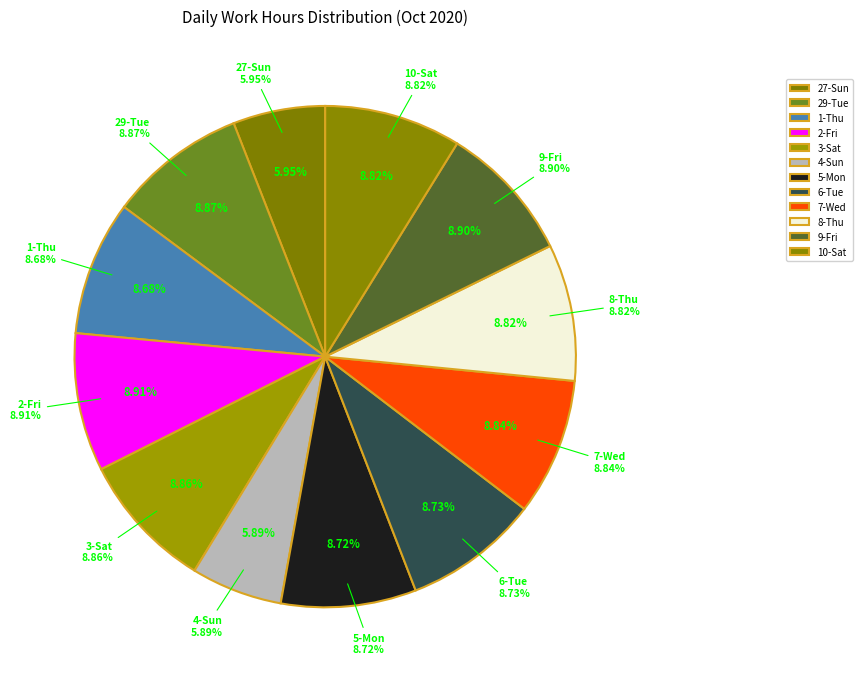

Is it true that 9-Fri is 9% of the pie?

True